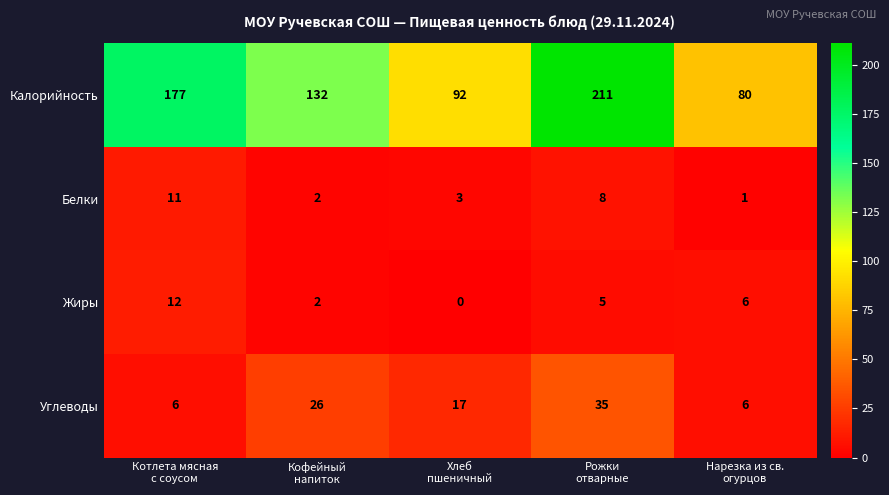

Reading left to right, list all the values displayed in this chart.

Калорийность: 177	132	92	211	80
Белки: 11	2	3	8	1
Жиры: 12	2	0	5	6
Углеводы: 6	26	17	35	6